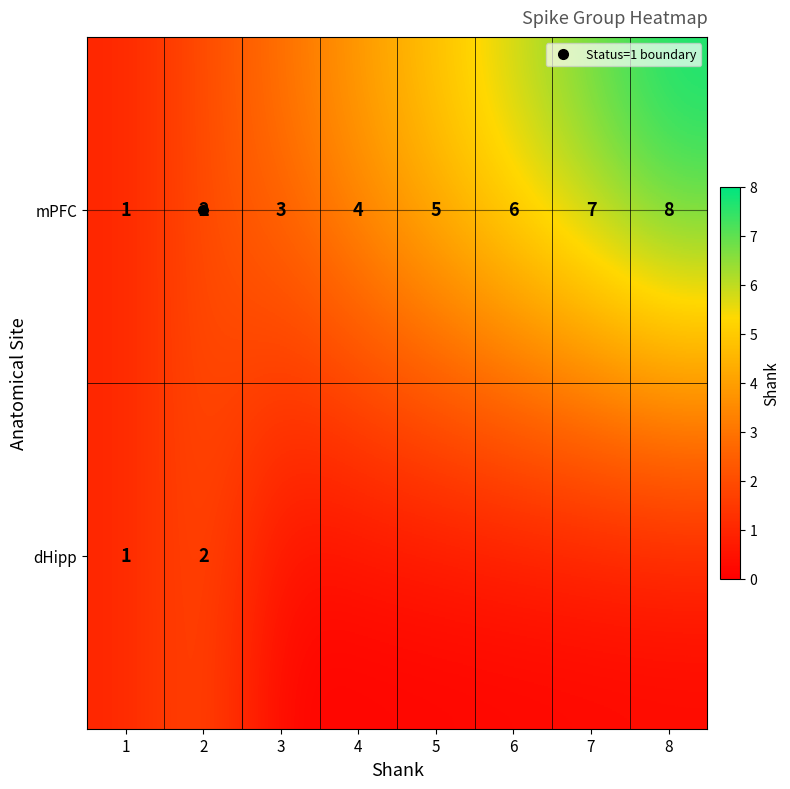

What is the maximum value shown in the chart?

8